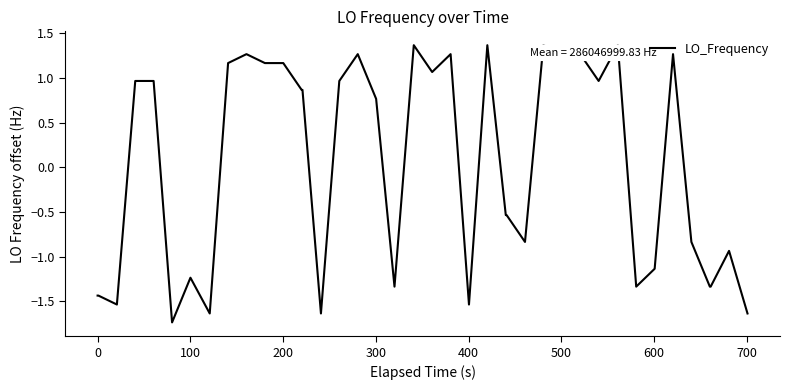

How many values exceed 0?

21